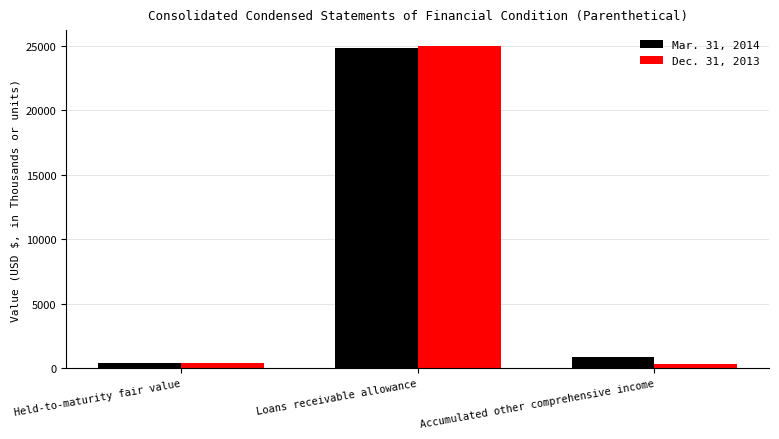

At how many categories does at least one series exceed 8470?

1